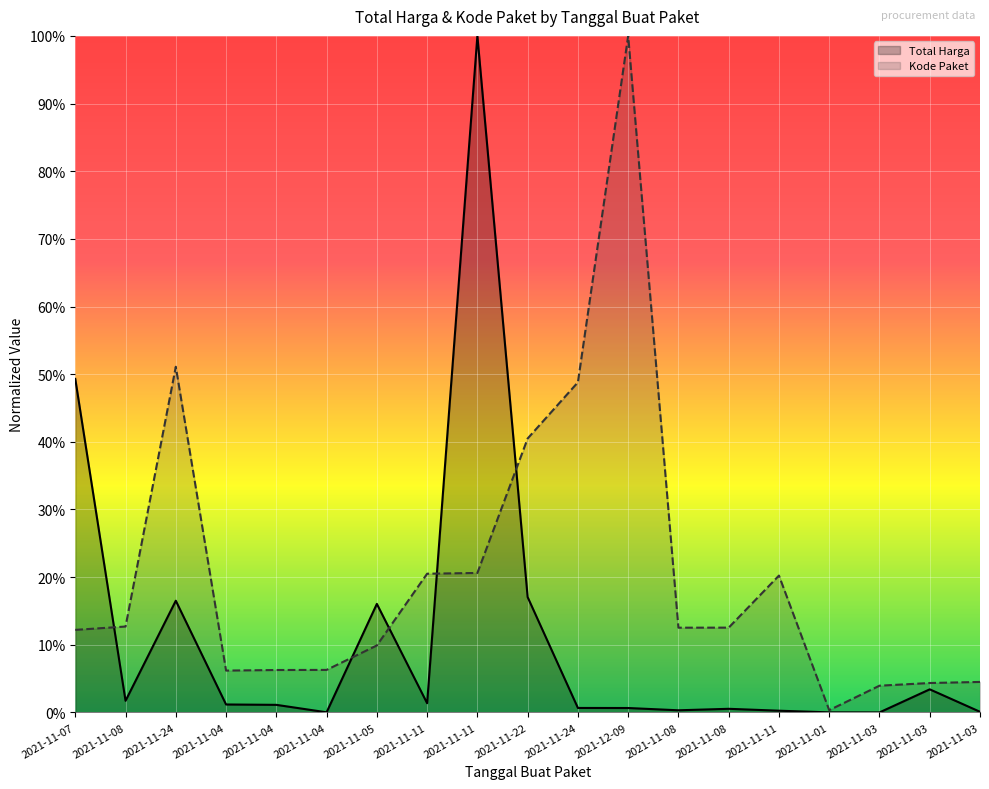

The value of Total Harga at 2021-11-07 is 0.3. True or false?

False